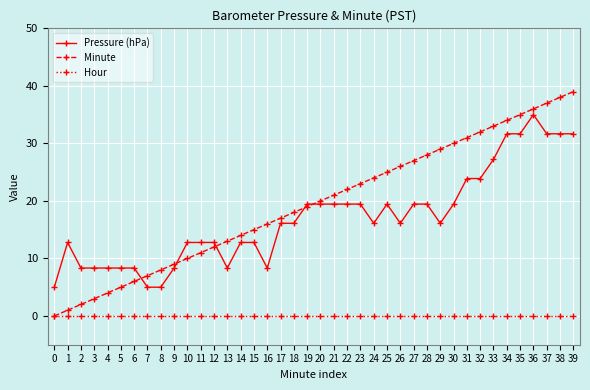

List the labels in order of Minute value, smallest first.

0, 1, 2, 3, 4, 5, 6, 7, 8, 9, 10, 11, 12, 13, 14, 15, 16, 17, 18, 19, 20, 21, 22, 23, 24, 25, 26, 27, 28, 29, 30, 31, 32, 33, 34, 35, 36, 37, 38, 39